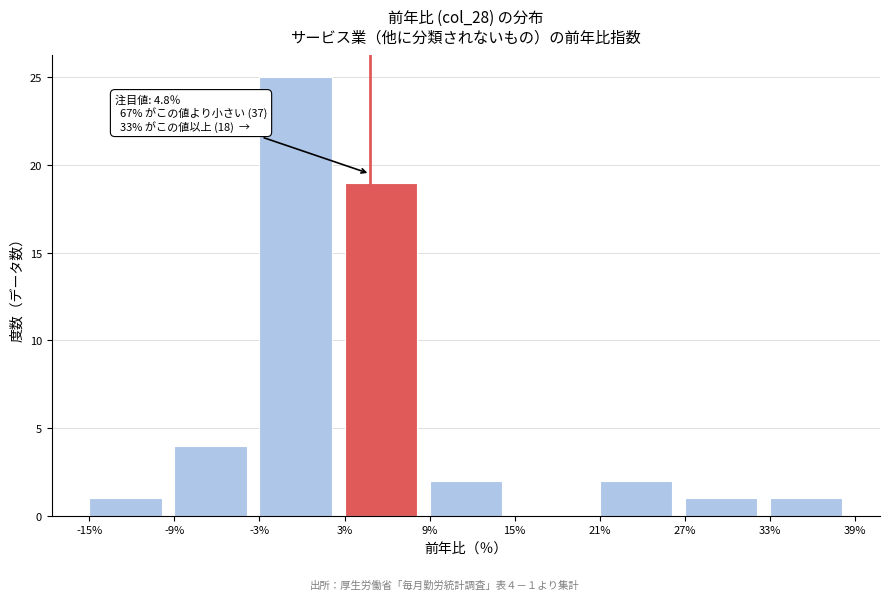

Which range on the x-axis has the tallest bar?

-3% to 3%